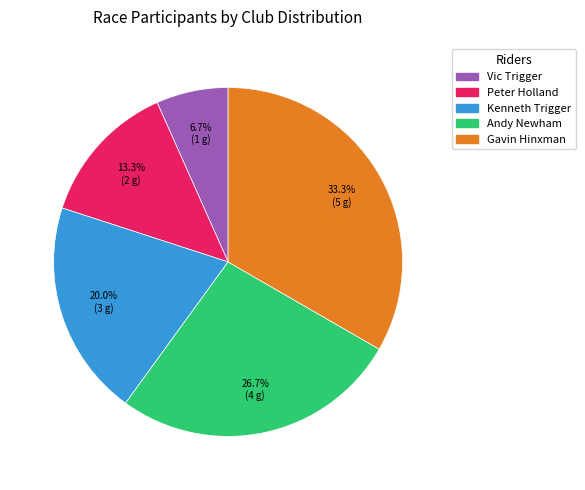

What percentage is the Peter Holland slice, to the nearest percent?

13%